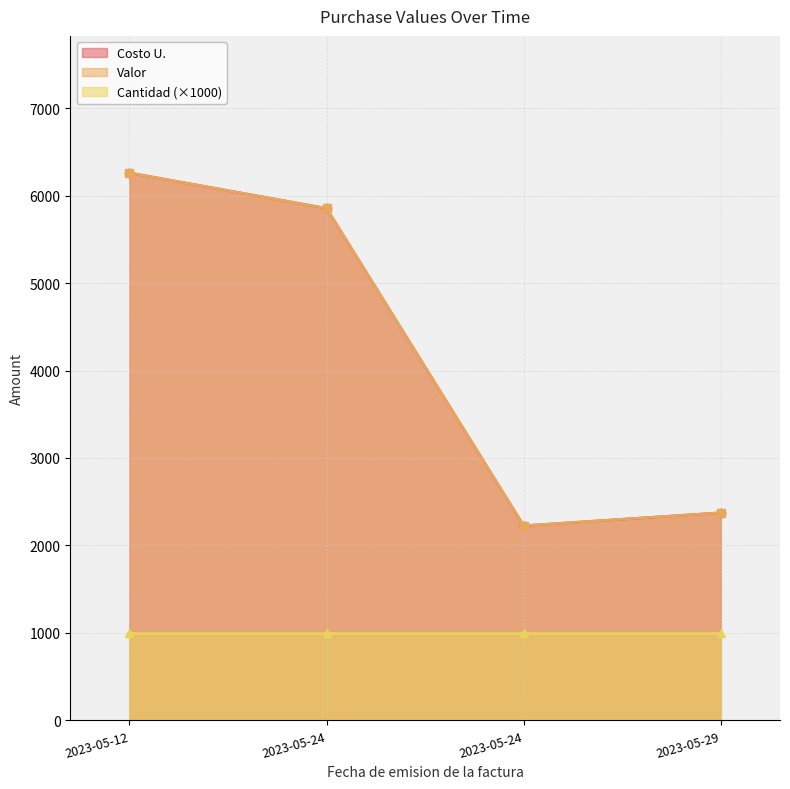

Rank the series by their maximum value, from highest to lowest.

Costo U., Valor, Cantidad